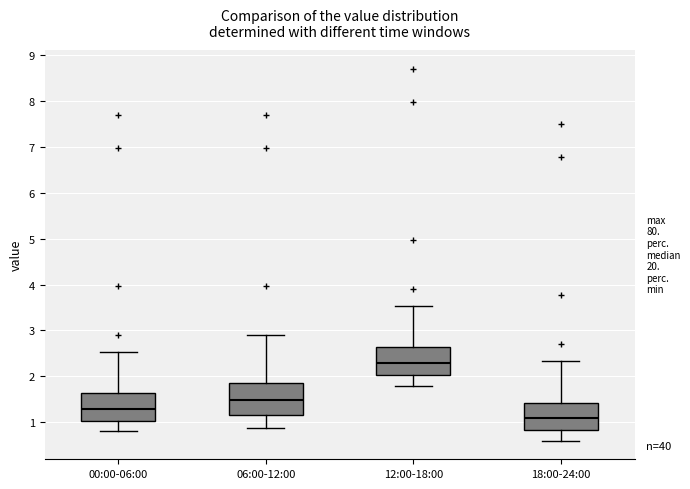

Which box has the lowest median line?

18:00-24:00